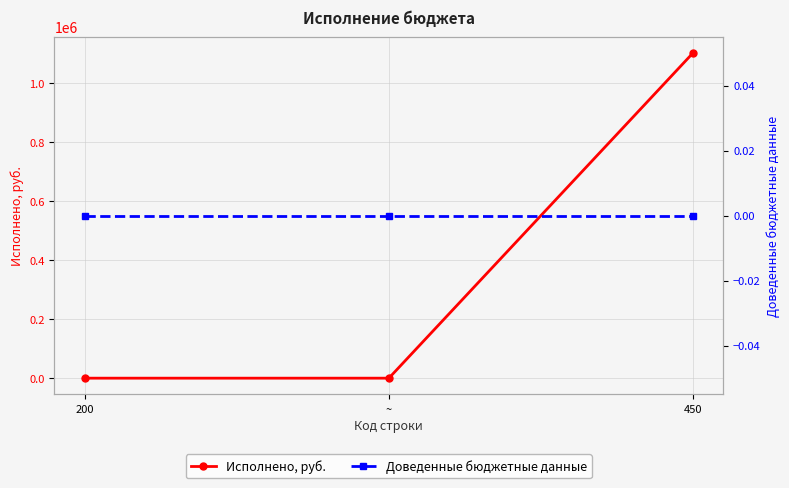

What is the label of the 2nd point from the right?

~